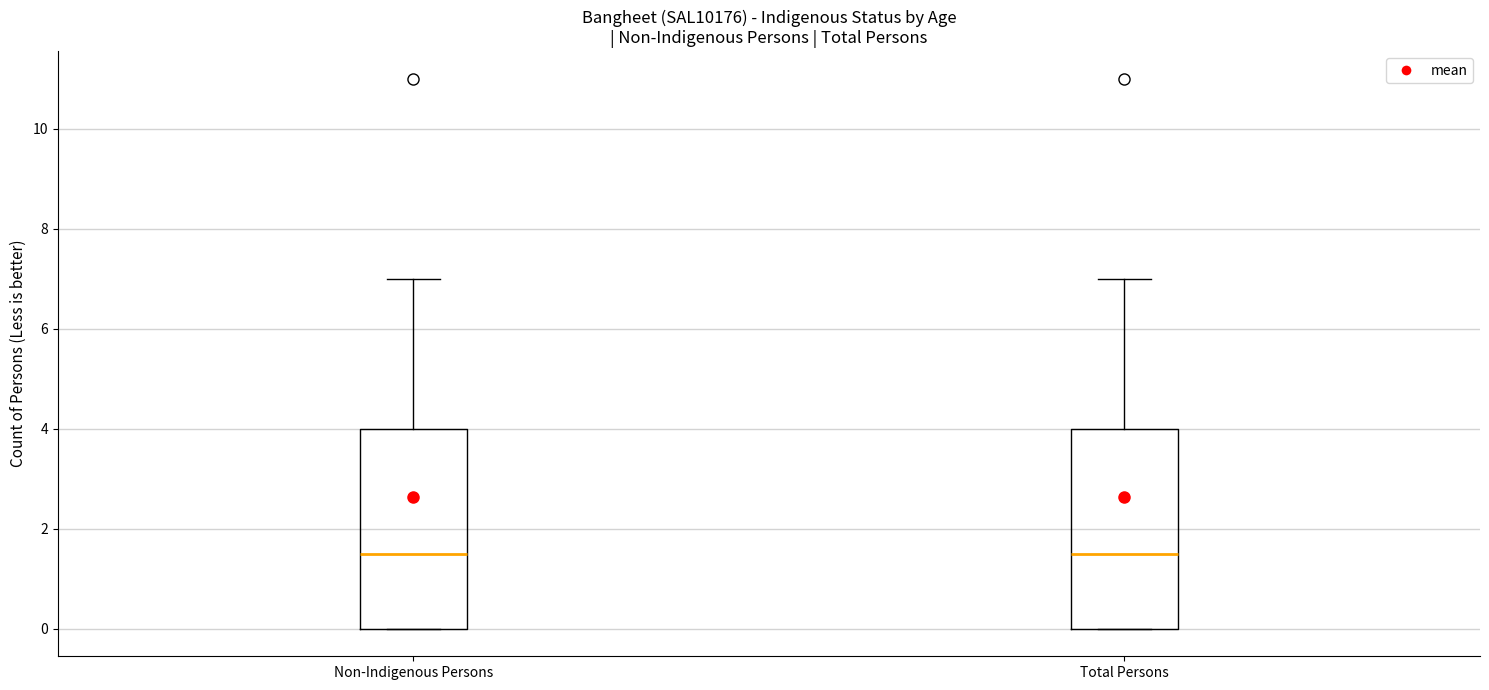

Reading left to right, transcribe this box plot: for each box, give where its median line is, the range the box spans, and where its two whiskers end, as read against the y-axis. The values are not printed on the chart, so give them approximately, as read against the axis.

Non-Indigenous Persons: median 1.6, box 0.0 to 4.0, whiskers 0.0 to 7.0
Total Persons: median 1.6, box 0.0 to 4.0, whiskers 0.0 to 7.0